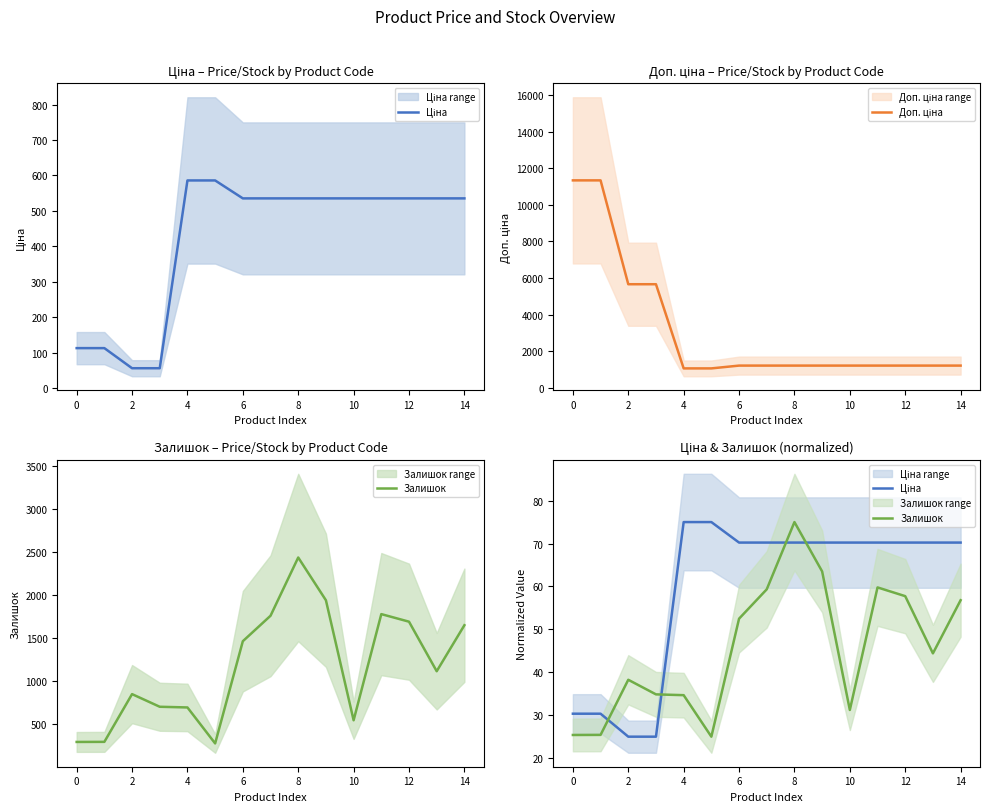

True or false: Ціна has a value of 70.2 at 13.

True